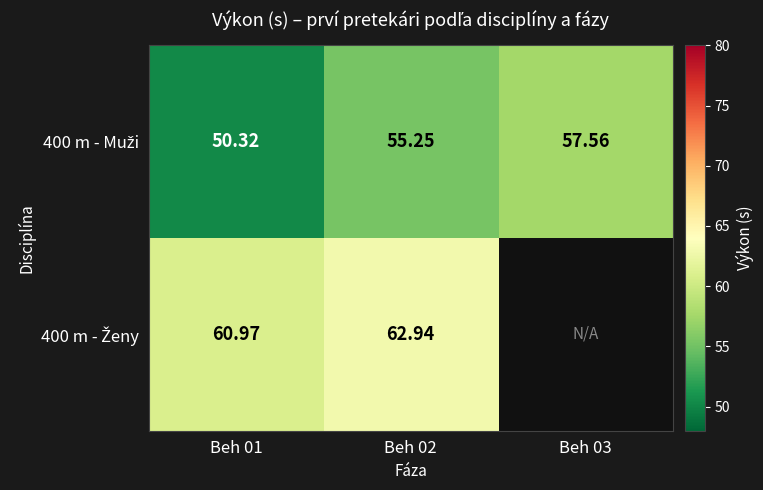

List the labels in order of 400 m - Muži value, smallest first.

Beh 01, Beh 02, Beh 03